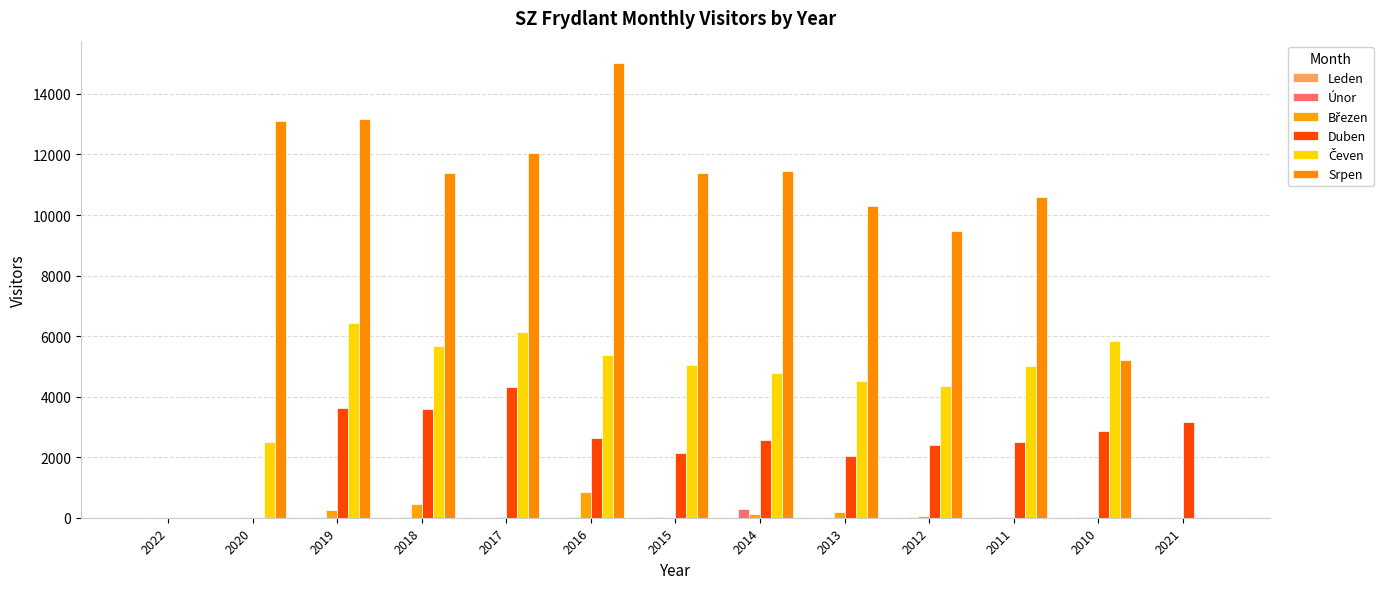

How many categories are shown in the chart?

13